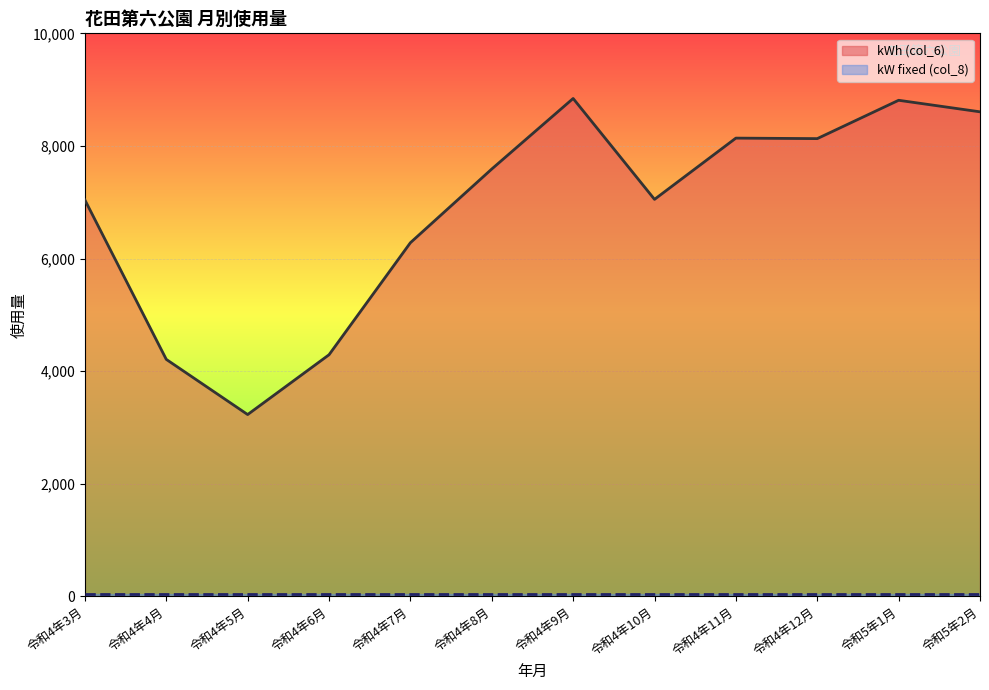

At which label is kWh (col_6) closest to 6036?

令和4年7月